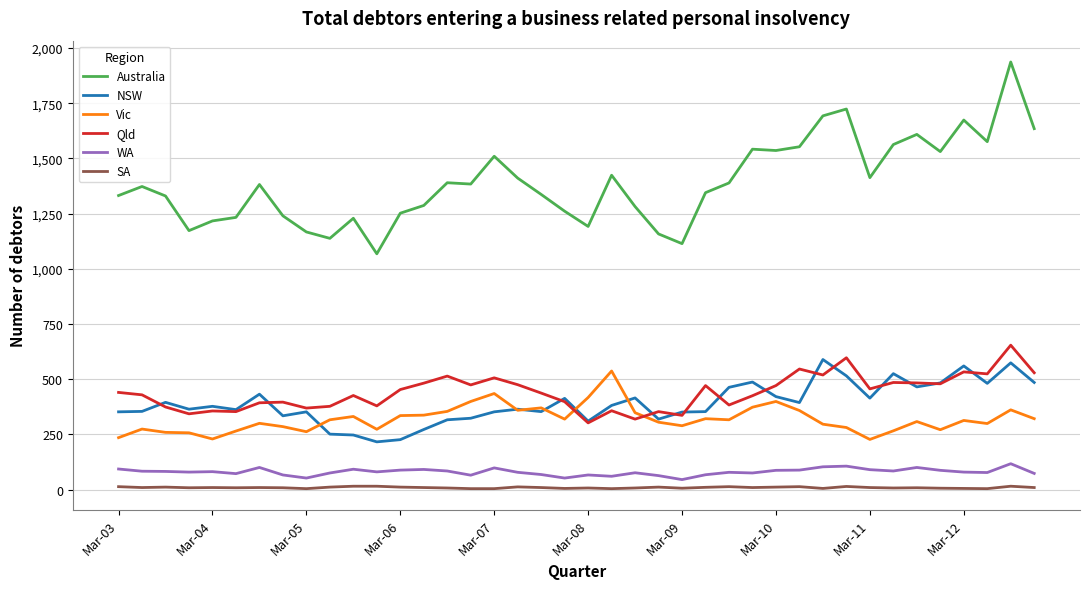

Which series has the largest total across all categories?

Australia